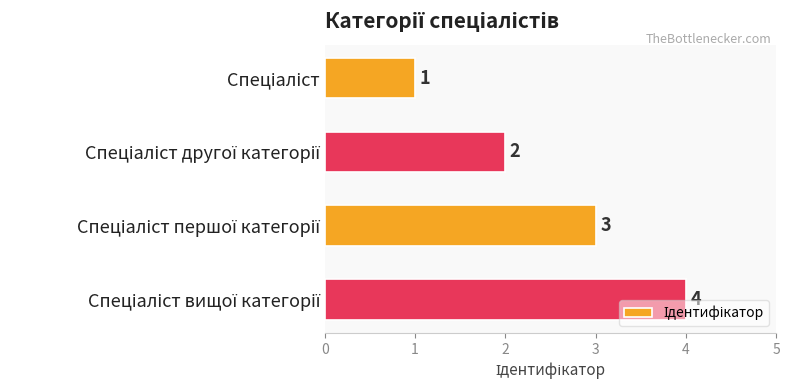

What is the sum of all values?

10